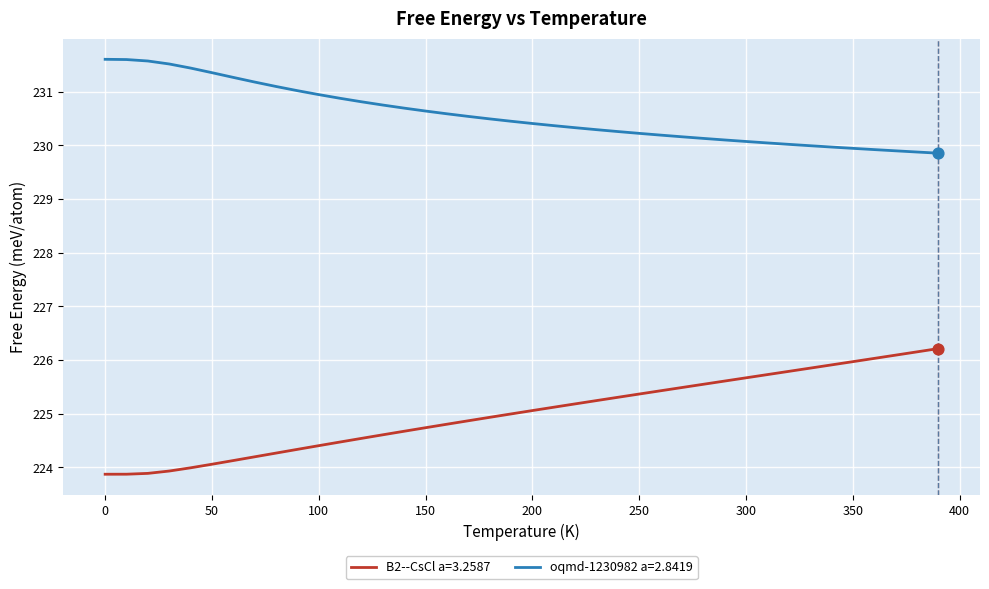

True or false: oqmd-1230982 a=2.8419 and B2--CsCl a=3.2587 cross at least once.

False